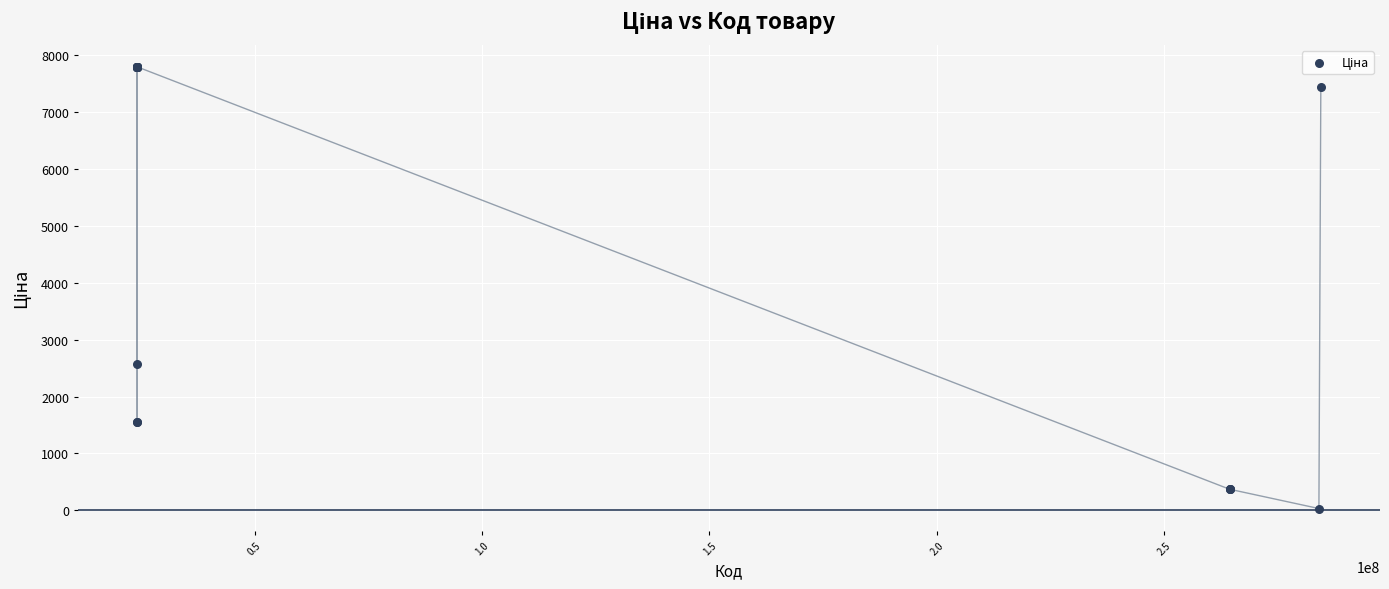

What Y value in the scatter plot is closest to 3912?

2578.7